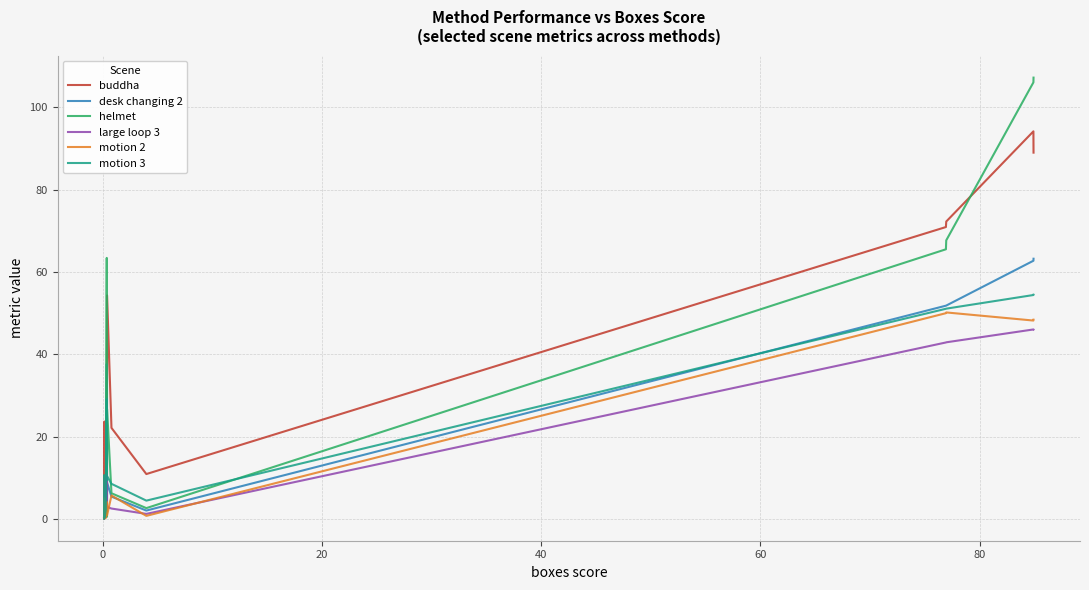

True or false: desk changing 2 has a value of 111.4 at 14.

False